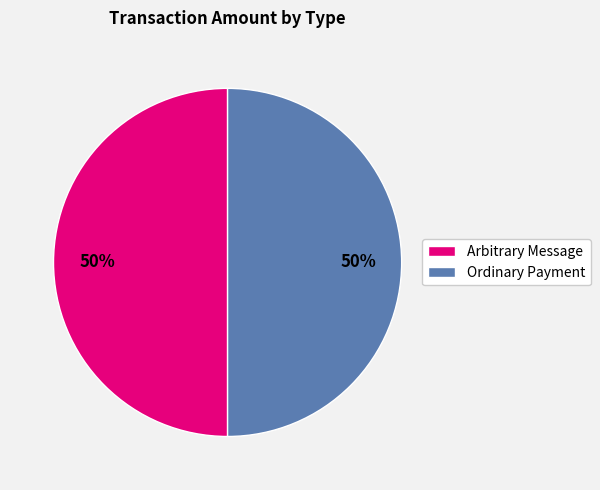

The Ordinary Payment slice represents 50% of the pie. True or false?

True